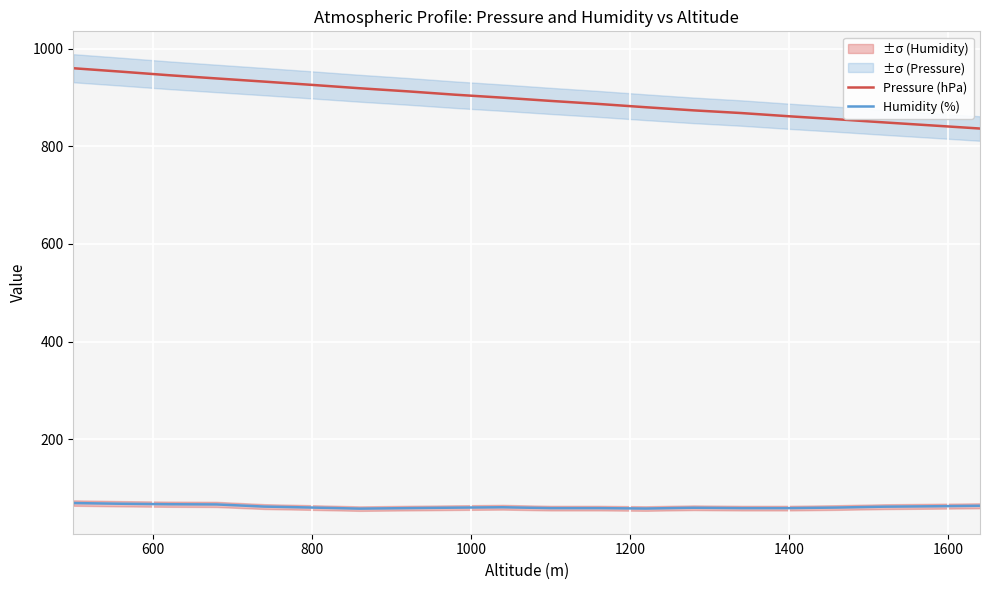

Rank the series by their average value, from lowest to highest.

Humidity (%), Pressure (hPa)